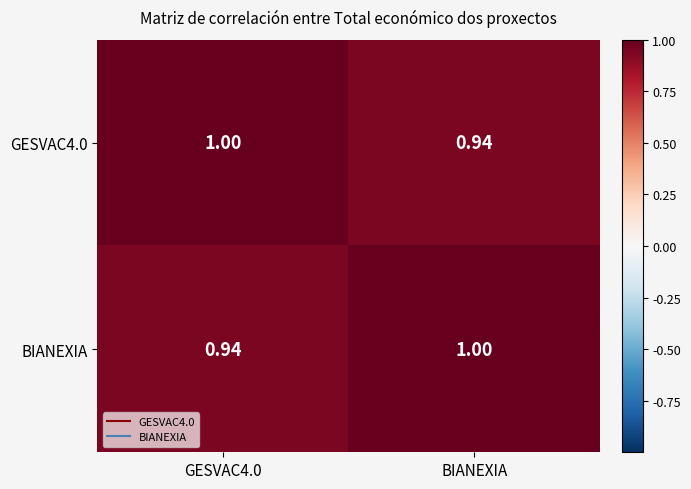

Is the value of GESVAC4.0 at BIANEXIA greater than the value of BIANEXIA at BIANEXIA?

No